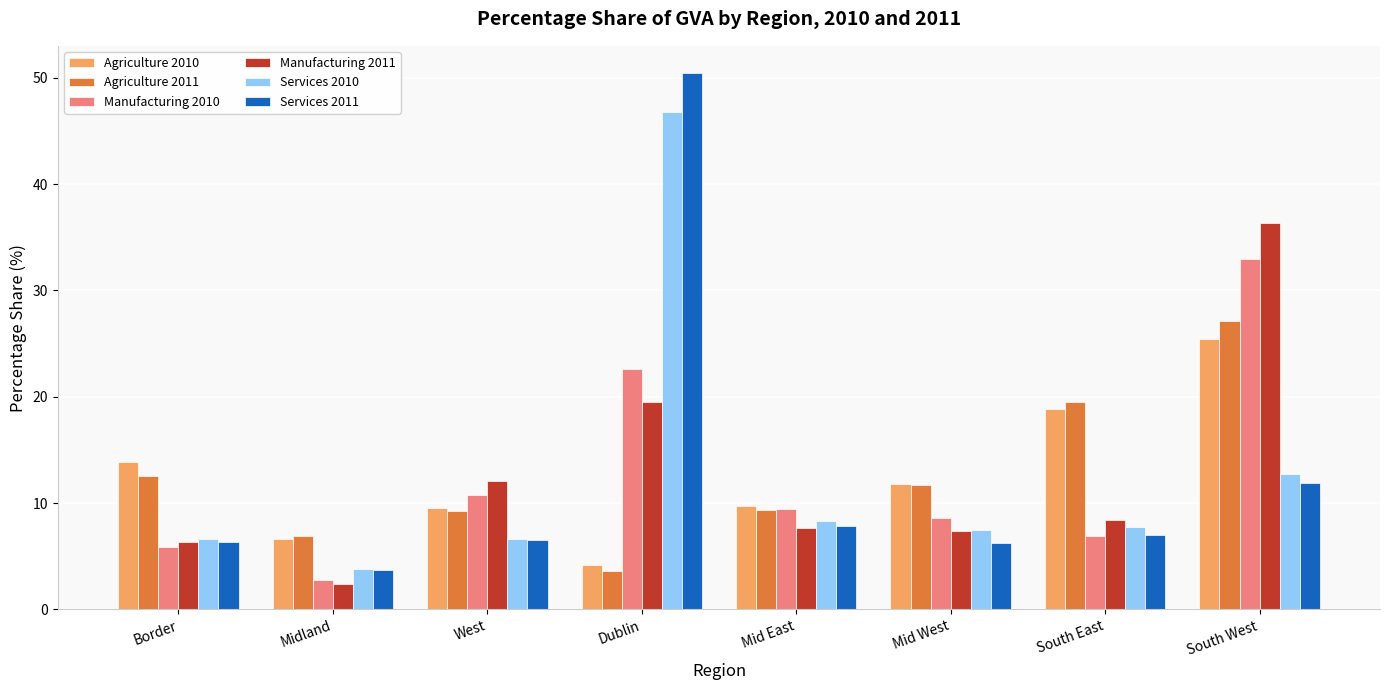

How many categories are shown in the chart?

8